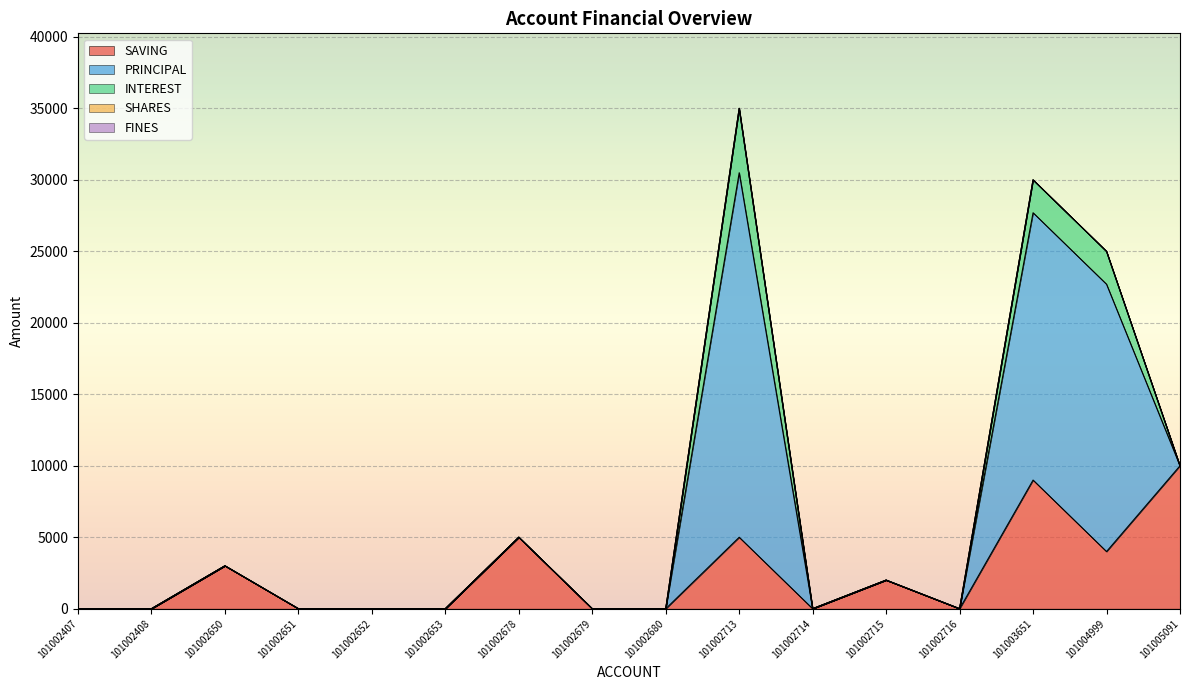

True or false: INTEREST and FINES intersect in this chart.

False